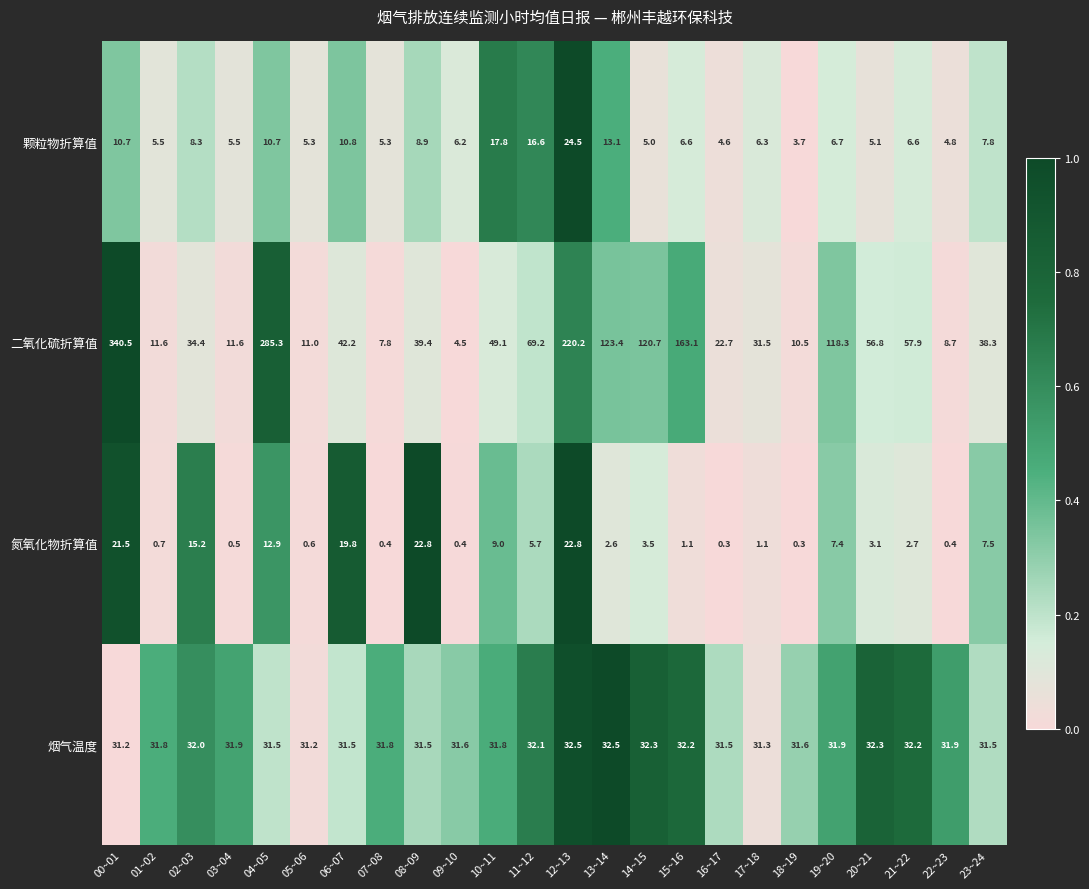

What value does the 颗粒物折算值 series have at 16~17?

4.6